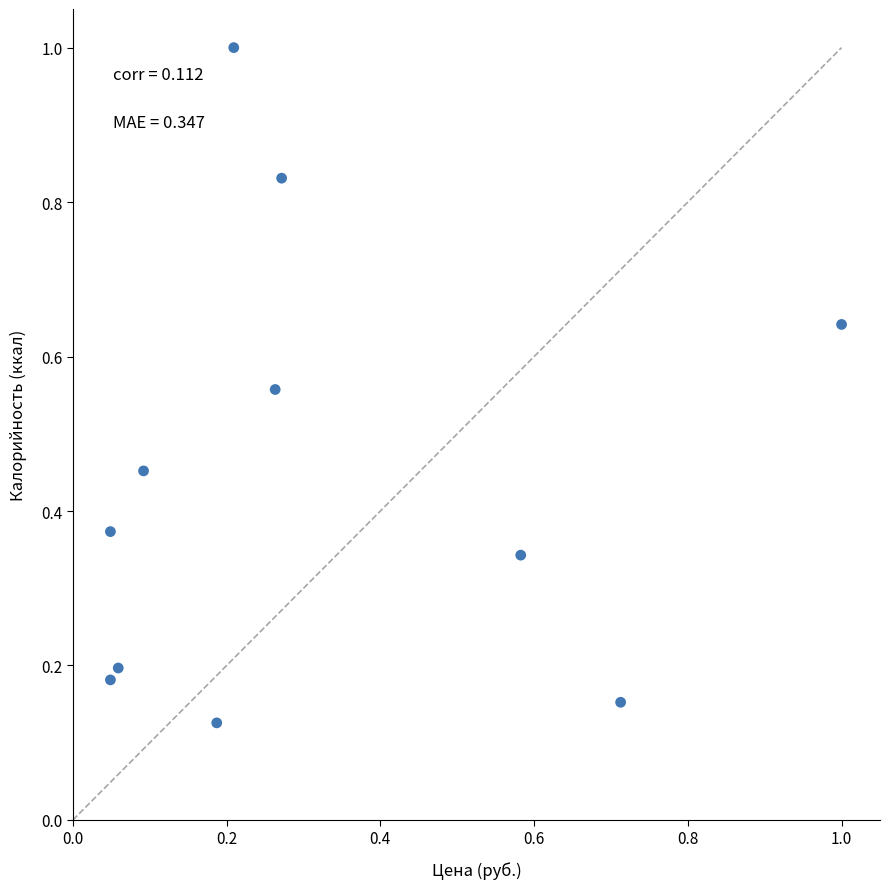

What is the range of Y values (max minus min)?

0.9